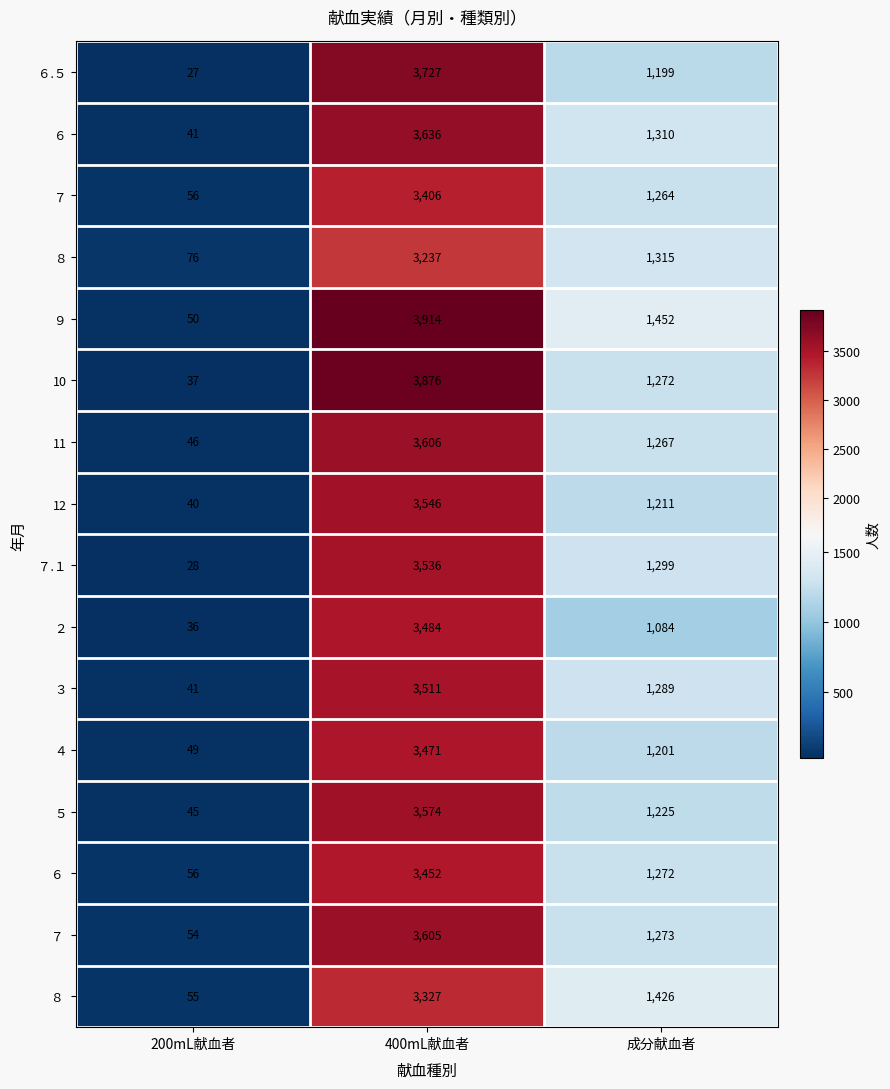

The value of ６.５ at 成分献血者 is 1199. True or false?

True